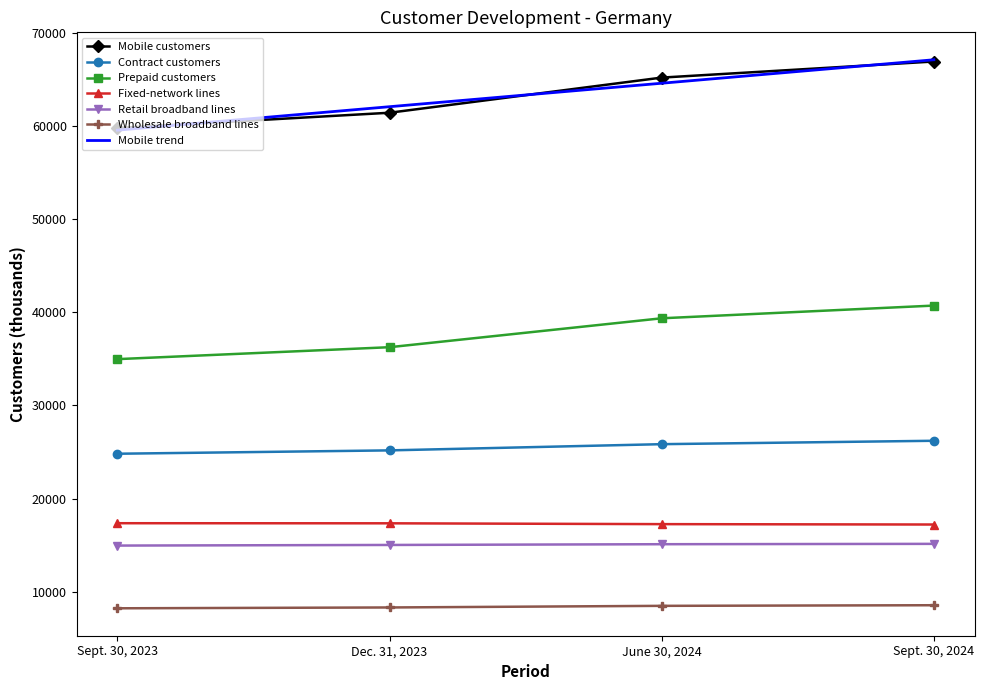

What is the minimum value for Retail broadband lines?

14952